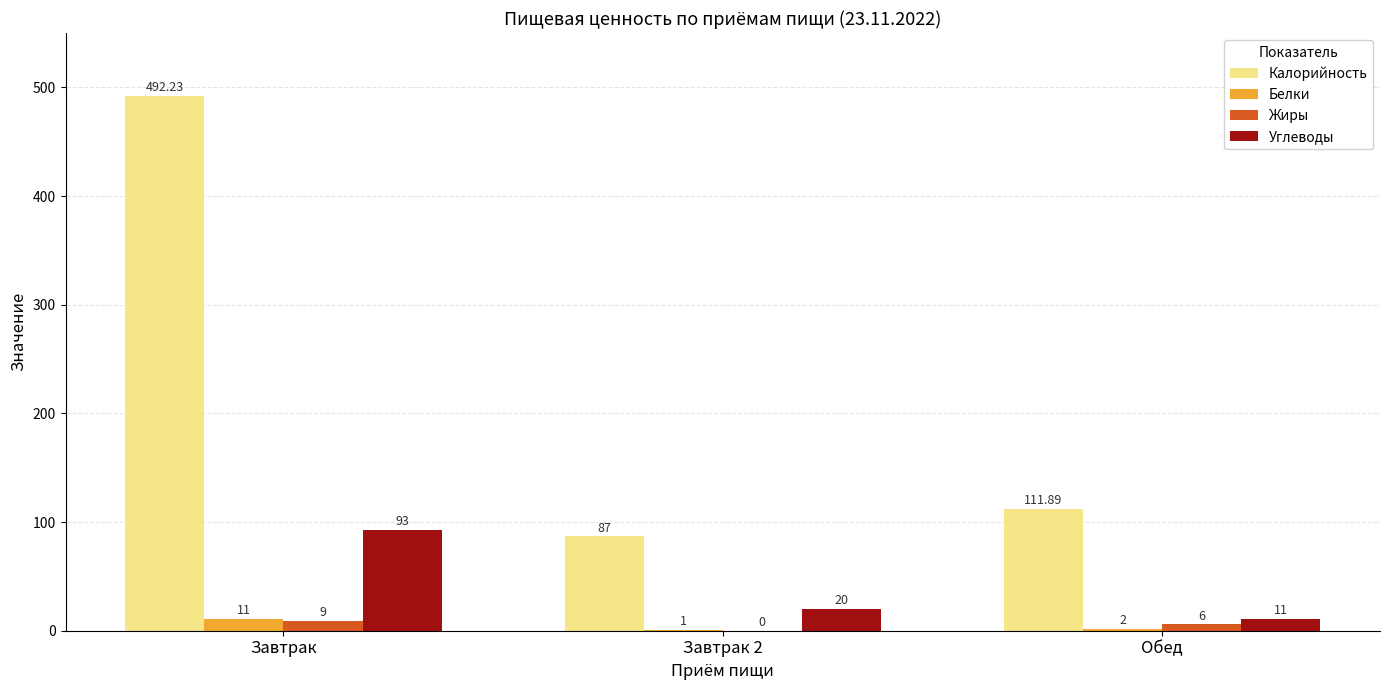

What are all the series names shown in the legend?

Калорийность, Белки, Жиры, Углеводы